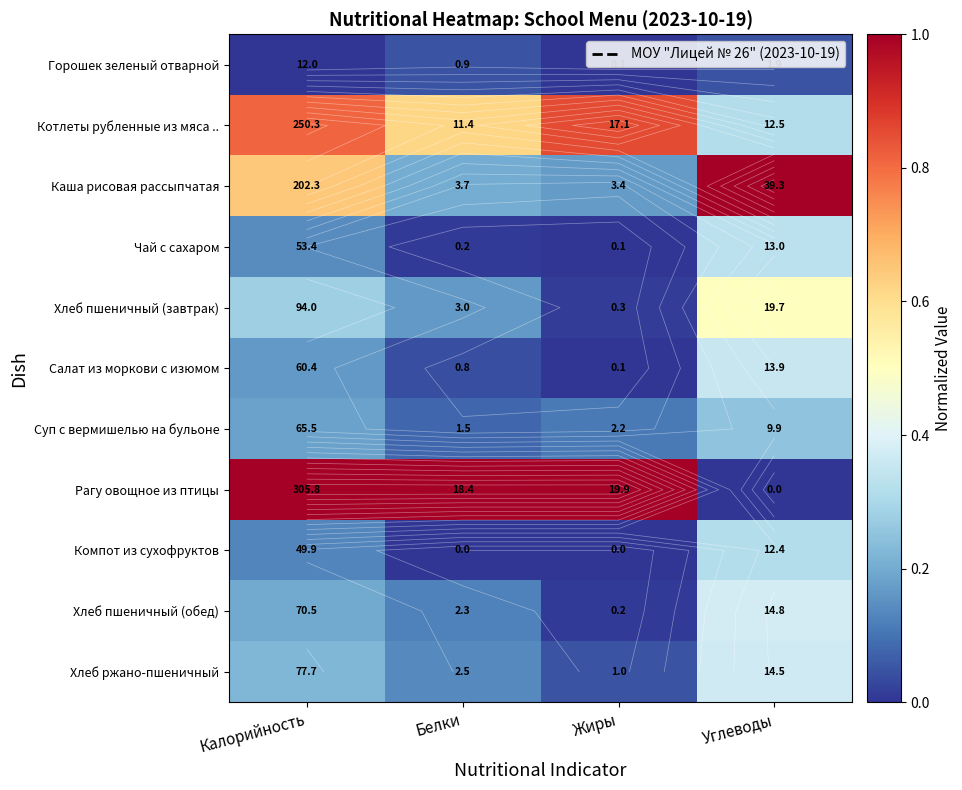

Between Белки and Жиры, which is larger?

Белки